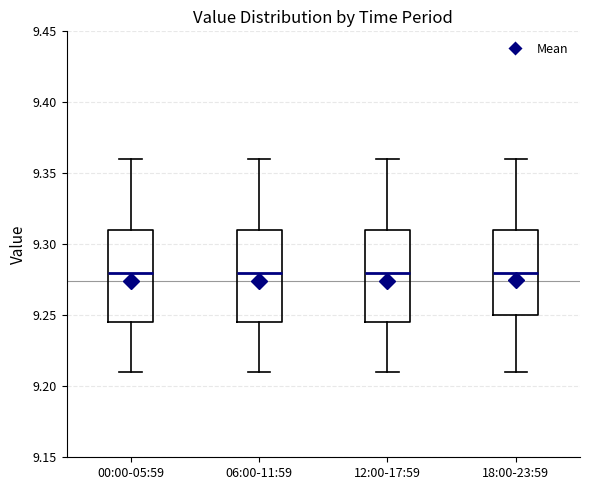

Where does the upper whisker of the box for 00:00-05:59 end on the y-axis? The values are not printed on the chart, so give them approximately, as read against the axis.

9.360